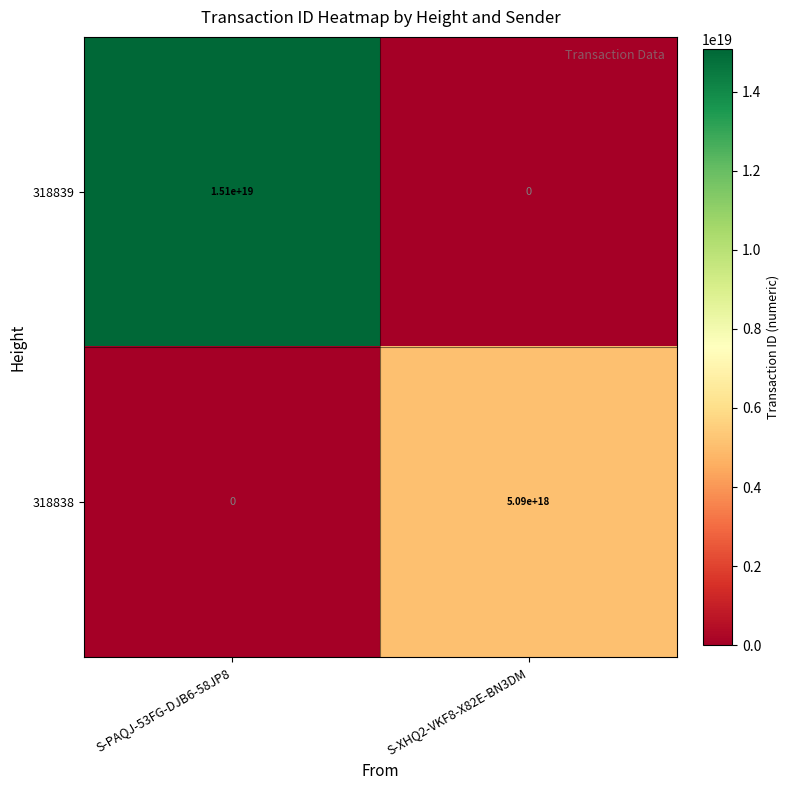

Which series has the widest spread of values?

318839